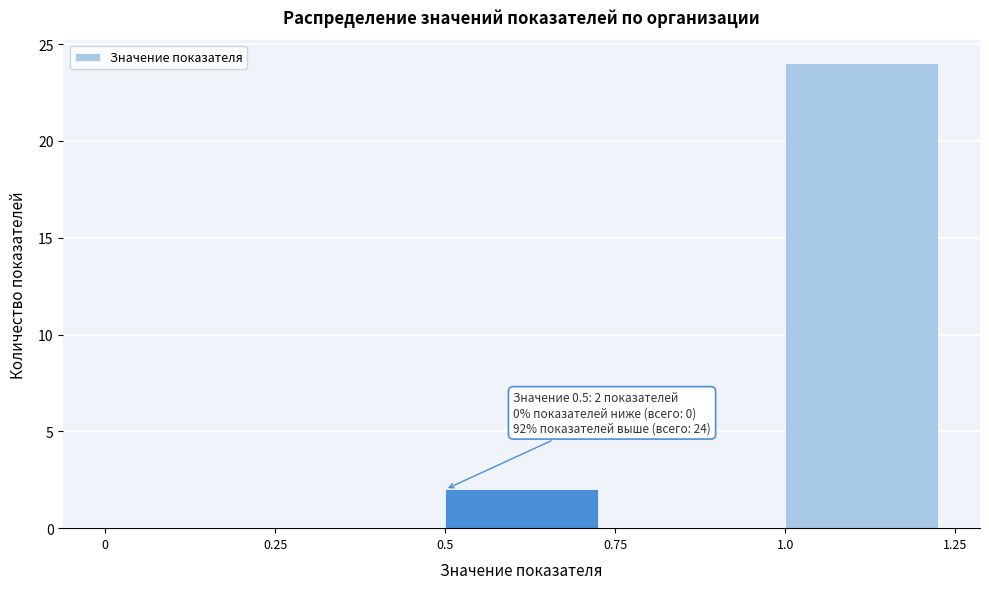

Which range on the x-axis has the tallest bar?

1.0 to 1.25